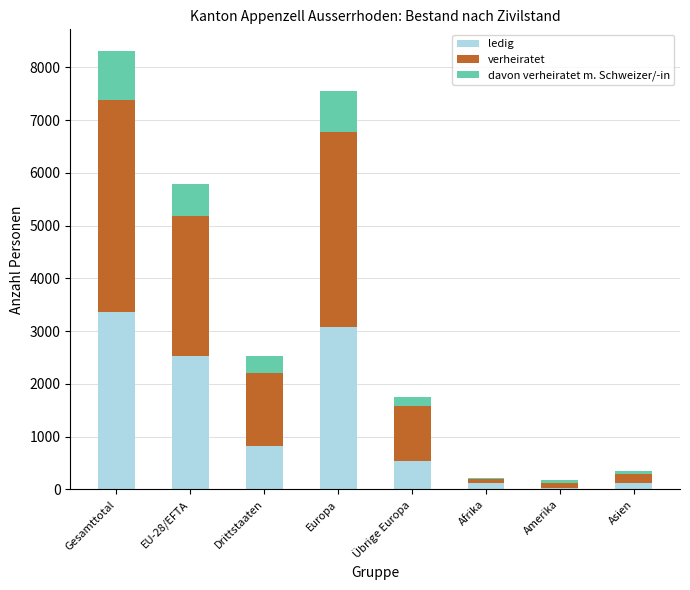

Count the number of categories in the chart.

8